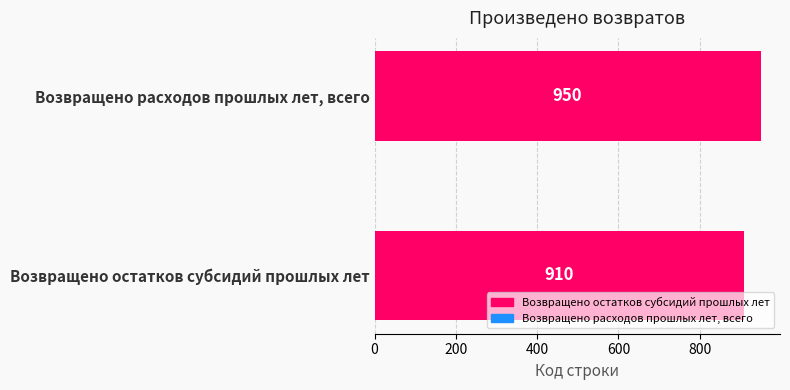

True or false: the data shows 613 at Возвращено остатков субсидий прошлых лет.

False